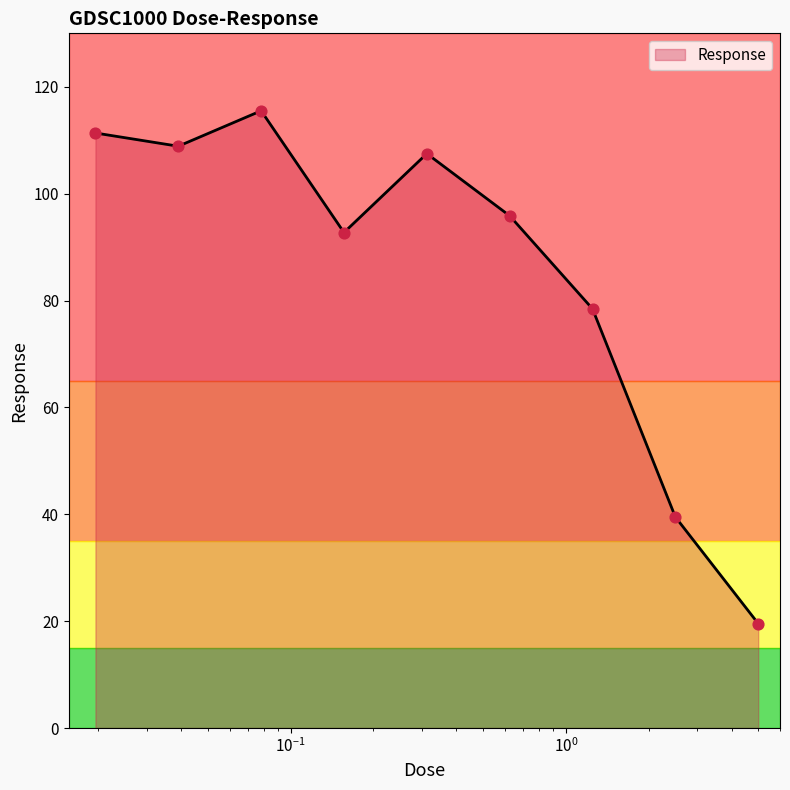

What is the difference between the maximum and minimum values?

96.0